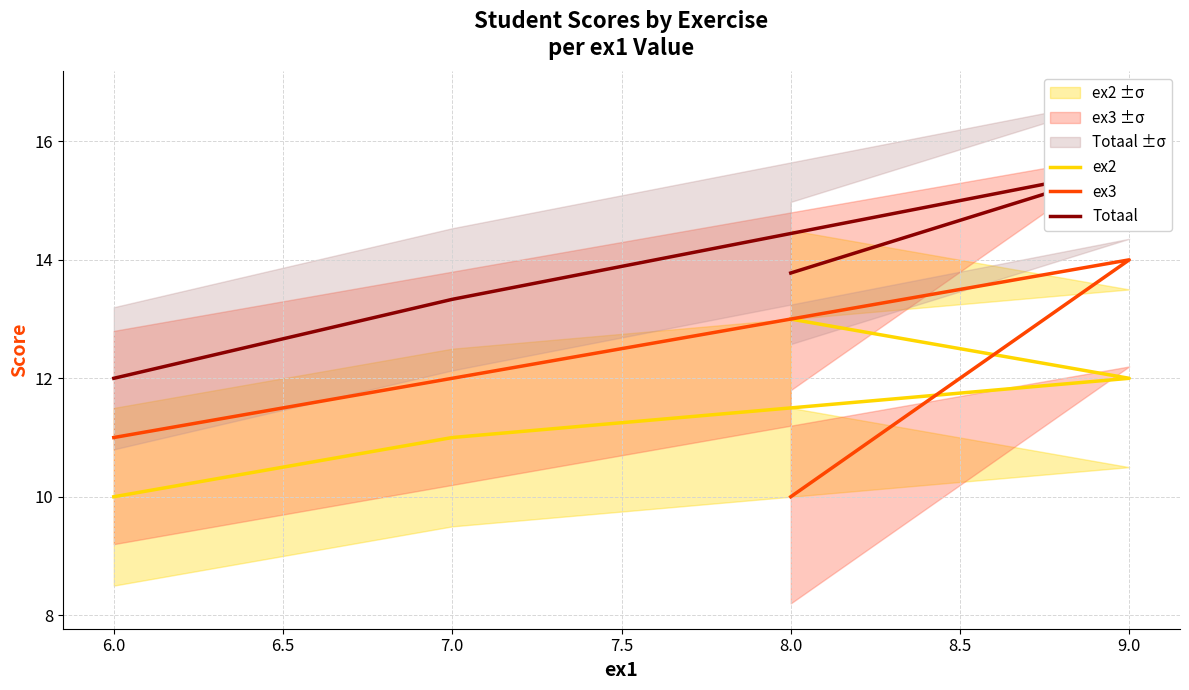

Is it true that ex2 equals 18.6 at 9.0?

False